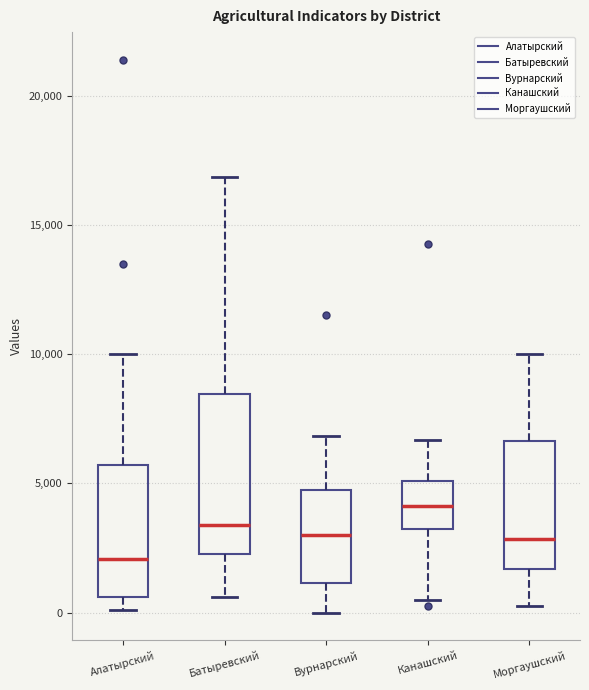

Reading left to right, read every box against the y-axis: the position of its median line, the range the box covers, and the ends of its whiskers. The values are not printed on the chart, so give them approximately, as read against the axis.

Алатырский: median 2000, box 500 to 5500, whiskers 0 to 10000
Батыревский: median 3500, box 2500 to 8500, whiskers 500 to 17000
Вурнарский: median 3000, box 1000 to 4500, whiskers 0 to 7000
Канашский: median 4000, box 3000 to 5000, whiskers 500 to 6500
Моргаушский: median 3000, box 1500 to 6500, whiskers 0 to 10000